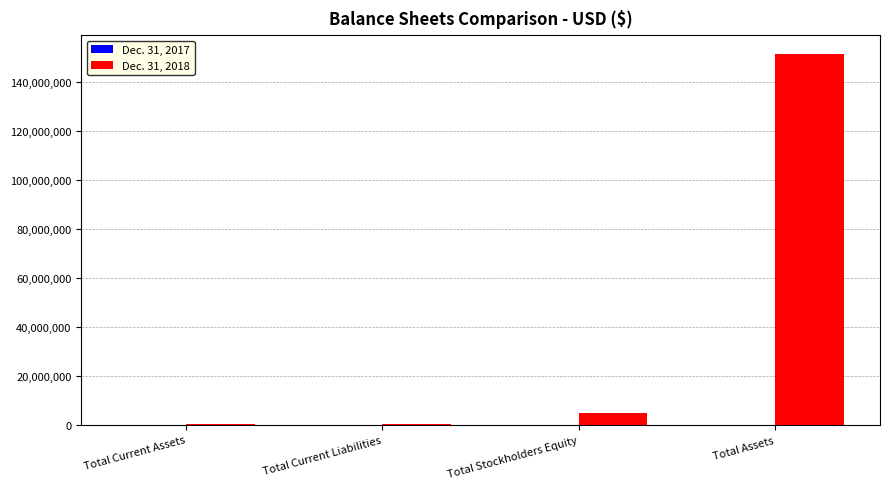

What is the greatest value displayed?

151490664